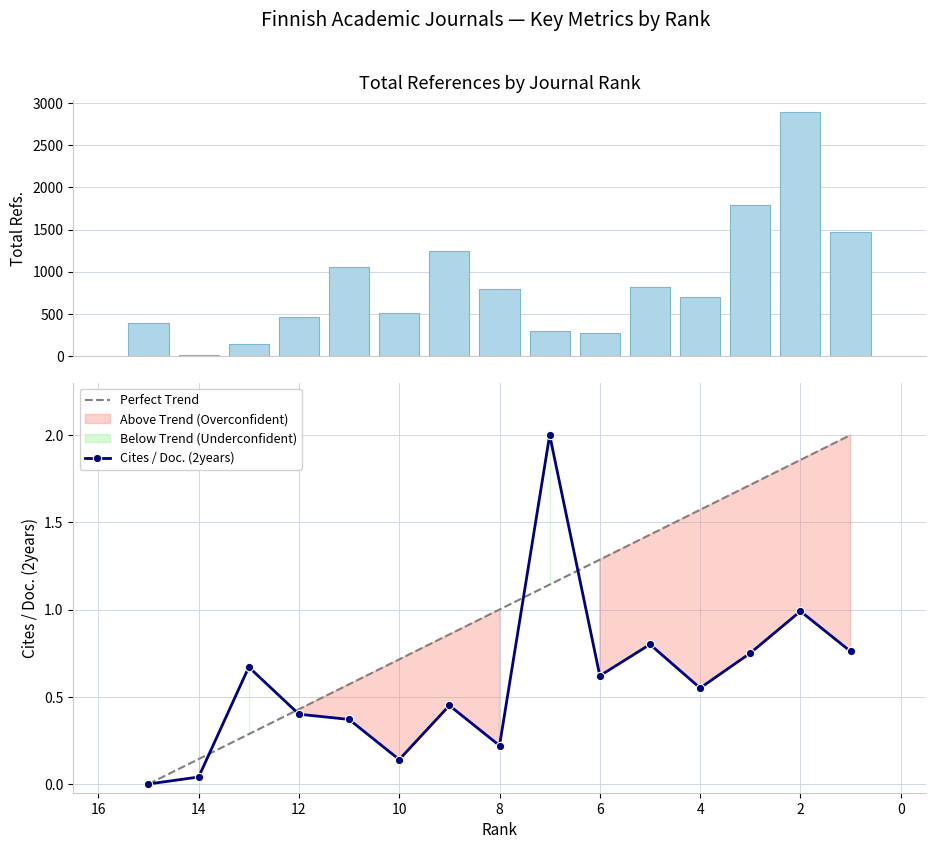

At how many categories does at least one series exceed 2422?

1